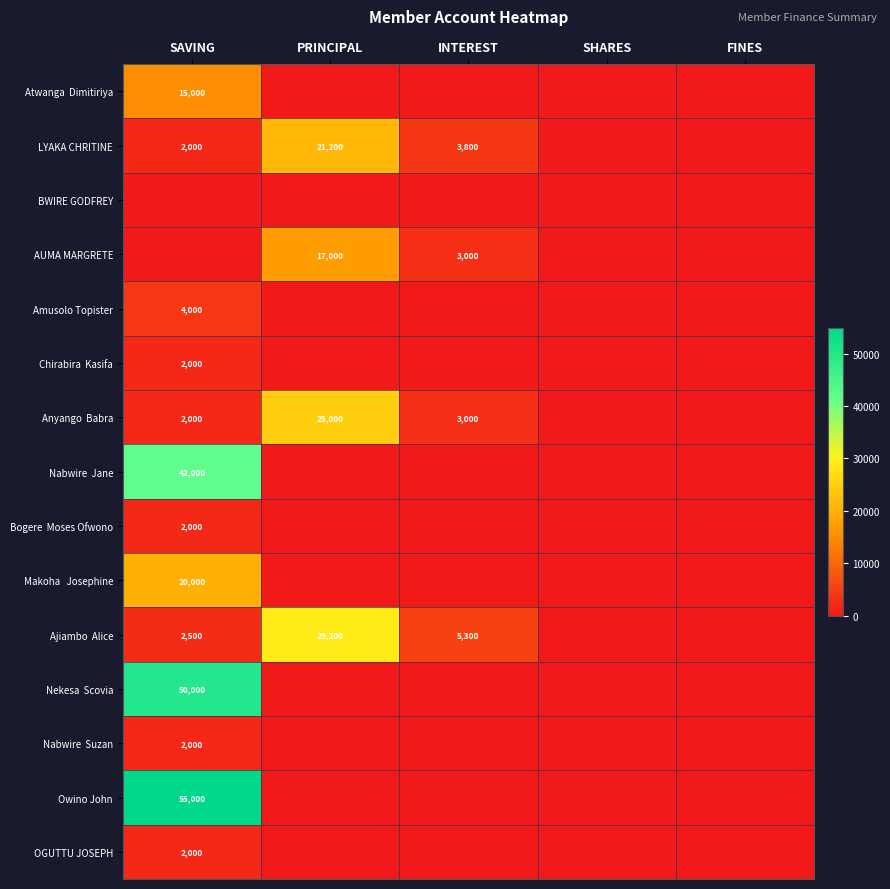

Which has a higher value, FINES or SAVING?

SAVING